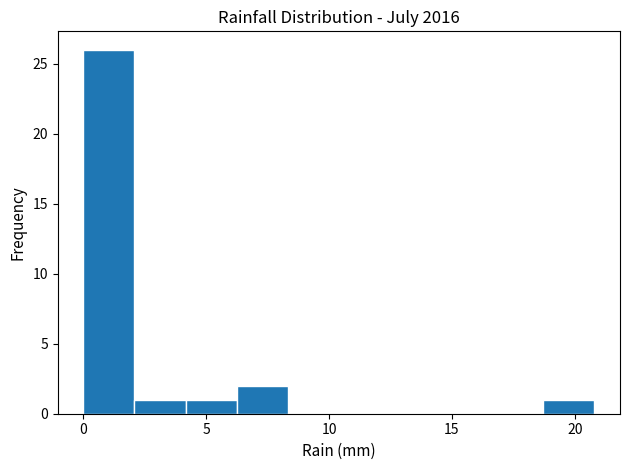

Reading left to right, list every bar in this chart as the range it spans on the x-axis followed by its height. Neither the bar edges nor the heights are printed on the chart, so give them approximately, as read against the axes.

0.0 to 2.0: 26
2.0 to 4.0: 1
4.0 to 6.0: 1
6.0 to 8.5: 2
8.5 to 10.5: 0
10.5 to 12.5: 0
12.5 to 14.5: 0
14.5 to 16.5: 0
16.5 to 18.5: 0
18.5 to 21.0: 1